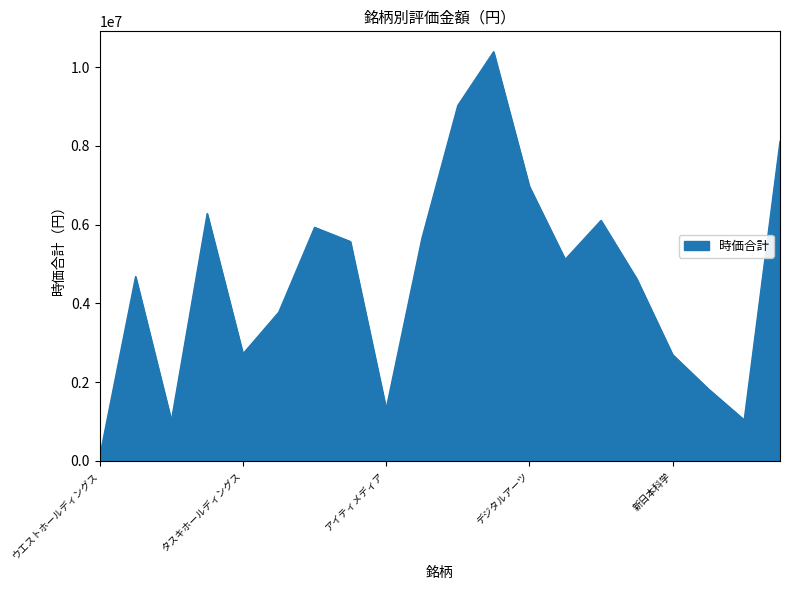

What is the greatest value displayed?

10387300